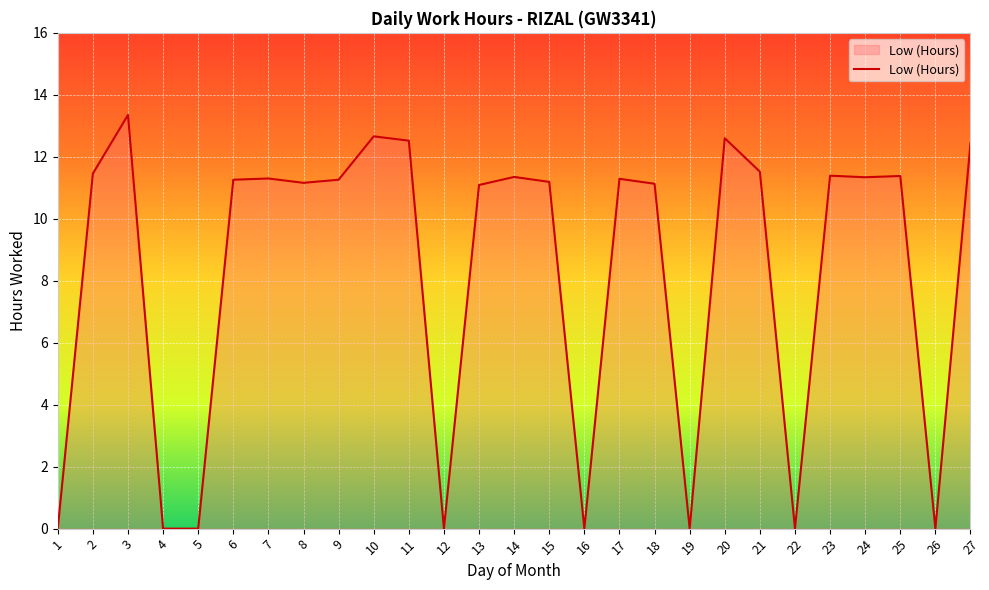

How many lines are shown in the chart?

1